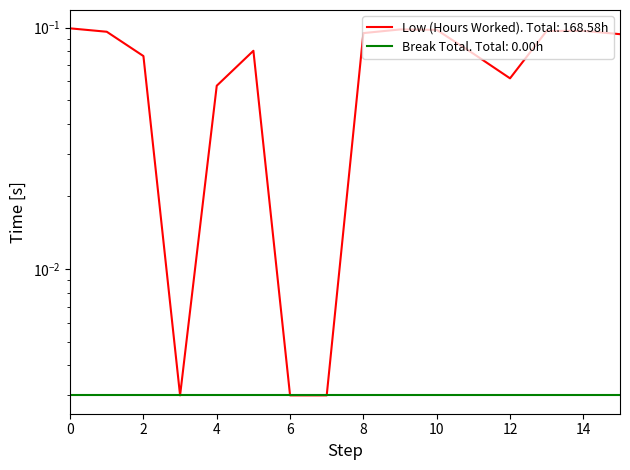

Does the chart have visible grid lines?

No